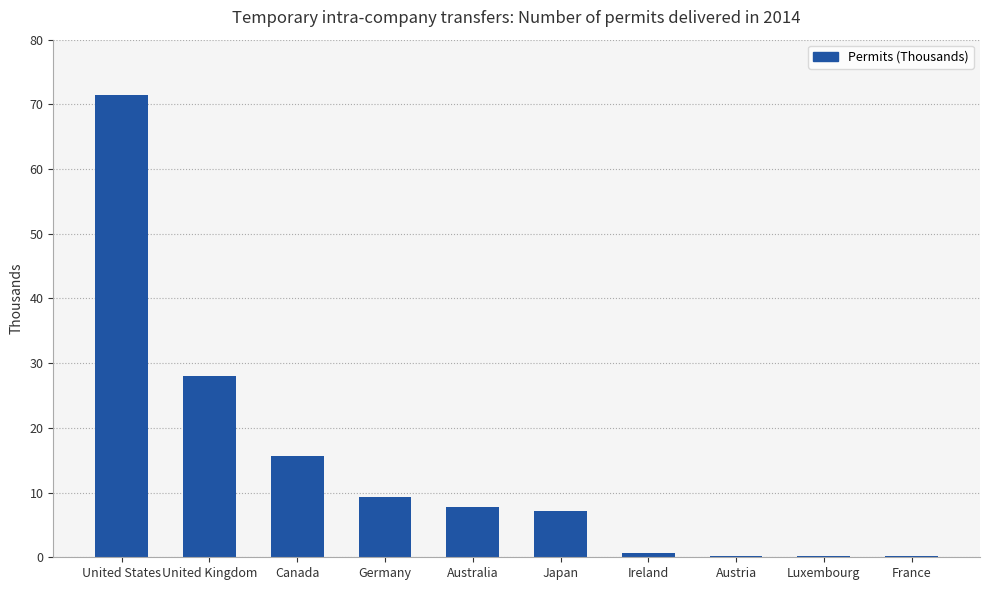

Is it true that the value at United States is 71.5?

True